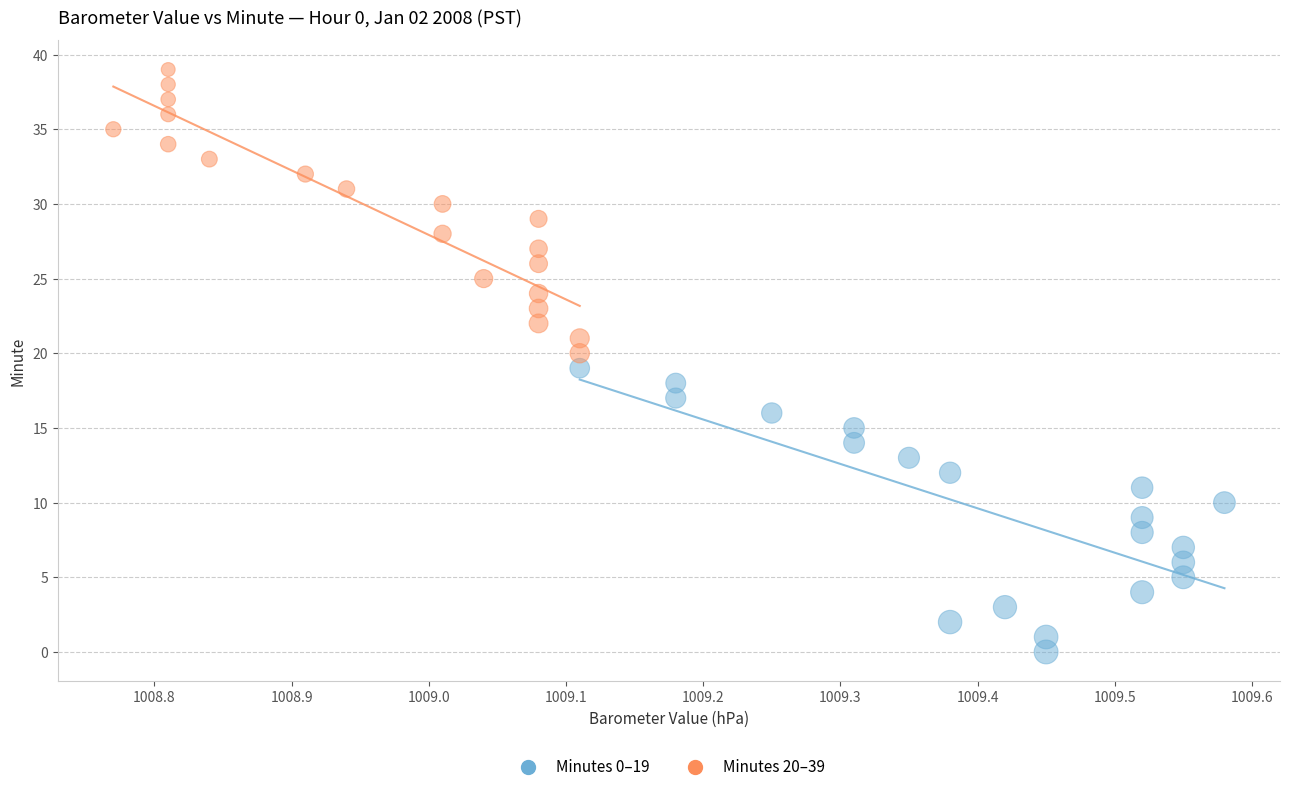

Which series contains the highest Y value?

Minutes 20–39